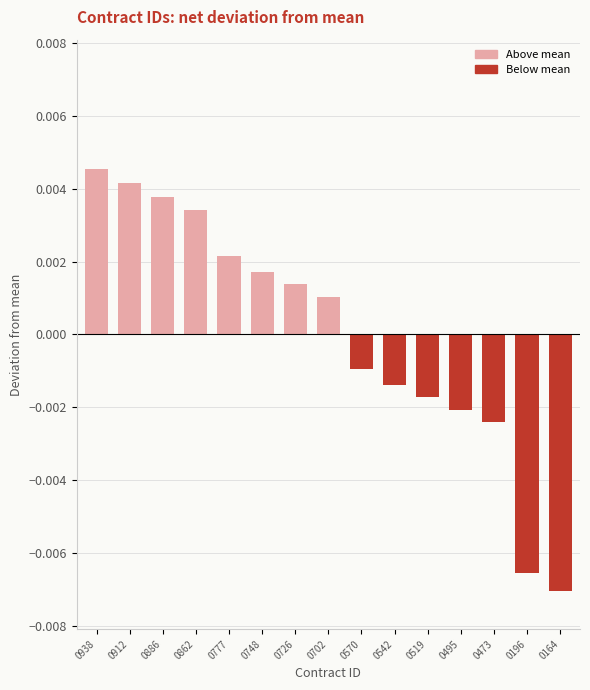

At which category does the chart reach its peak across all series?

0938